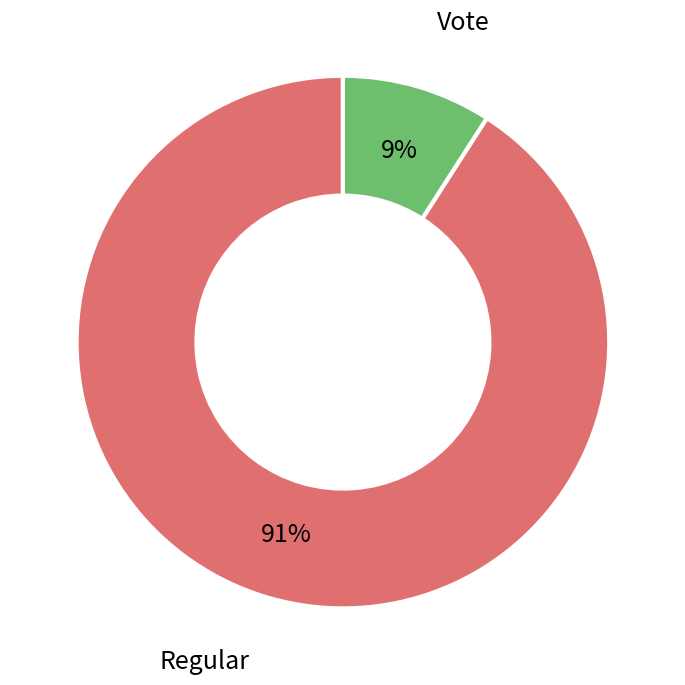

How many segments does this pie chart have?

2